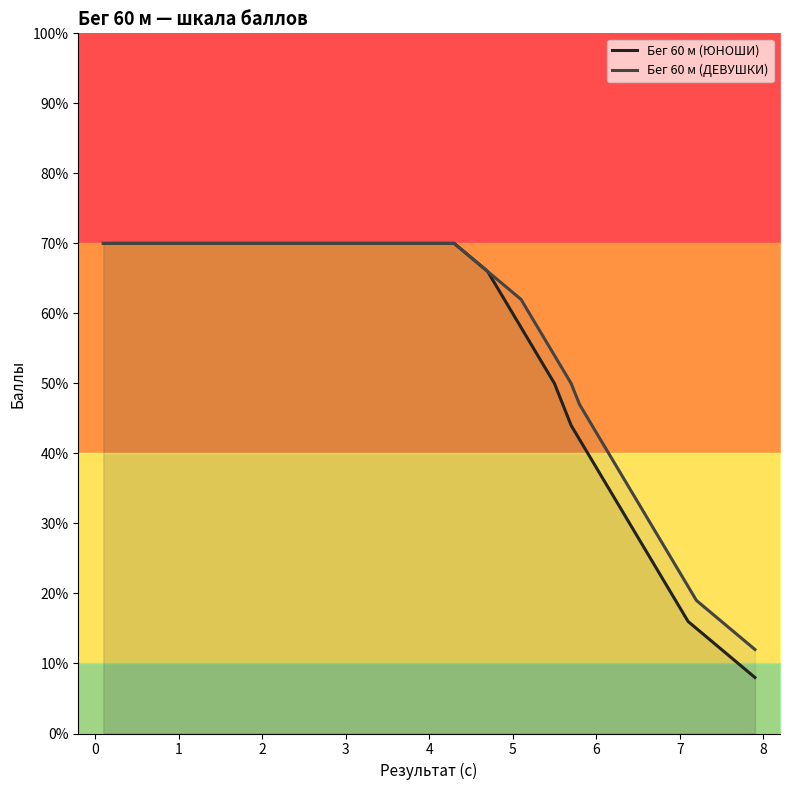

What value does the Бег 60 м (ЮНОШИ) series have at 6?

38